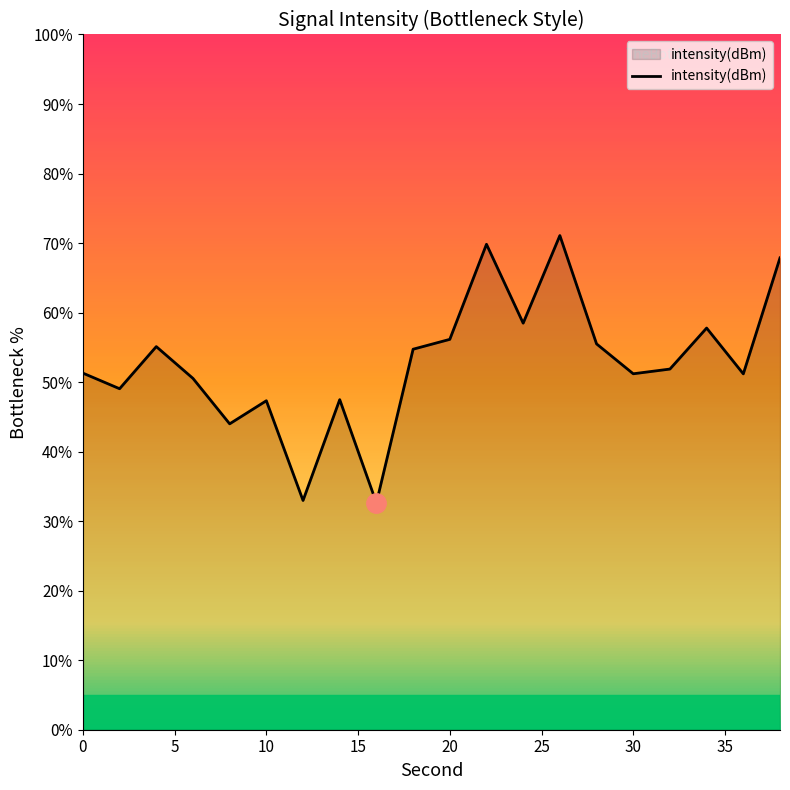

Count the number of data series in this chart.

1